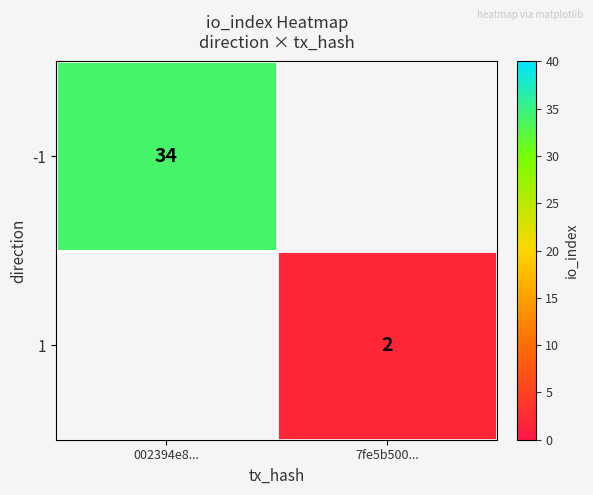

Which label corresponds to the smallest value in the chart?

7fe5b500...